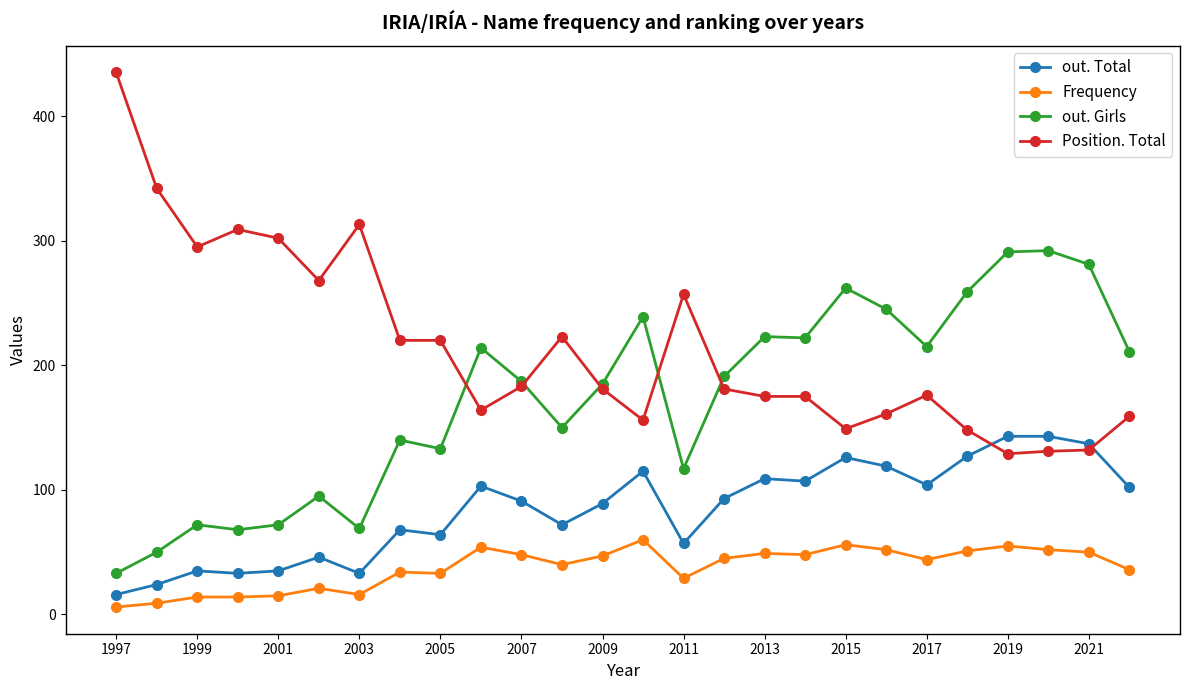

Which series has the largest total across all categories?

Position. Total